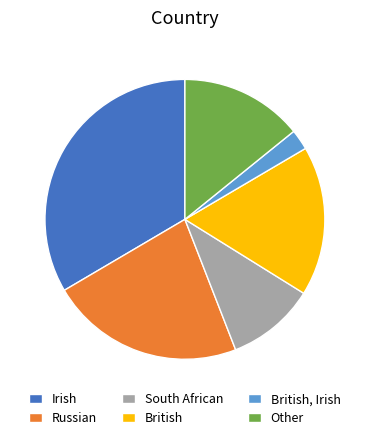

What is the largest slice in the pie chart?

Irish